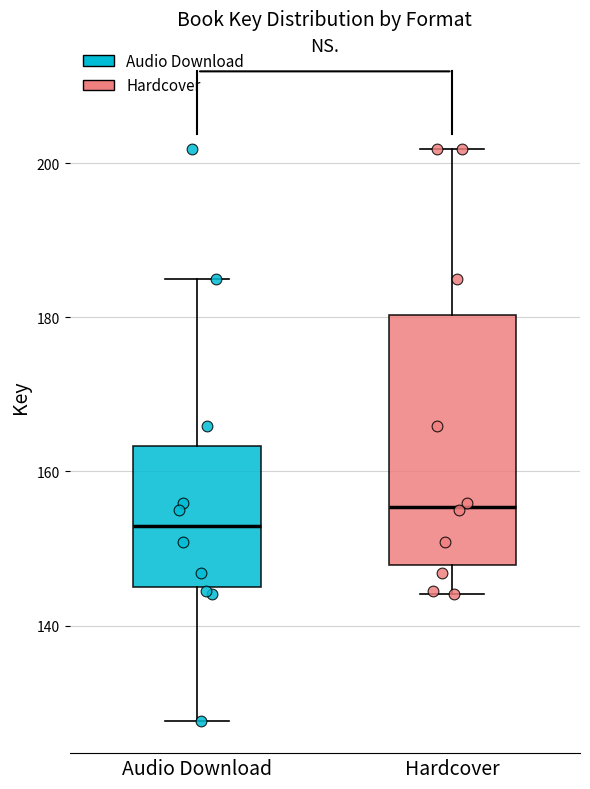

Reading left to right, transcribe this box plot: for each box, give where its median line is, the range the box spans, and where its two whiskers end, as read against the y-axis. The values are not printed on the chart, so give them approximately, as read against the axis.

Audio Download: median 152, box 146 to 164, whiskers 128 to 186
Hardcover: median 156, box 148 to 180, whiskers 144 to 202